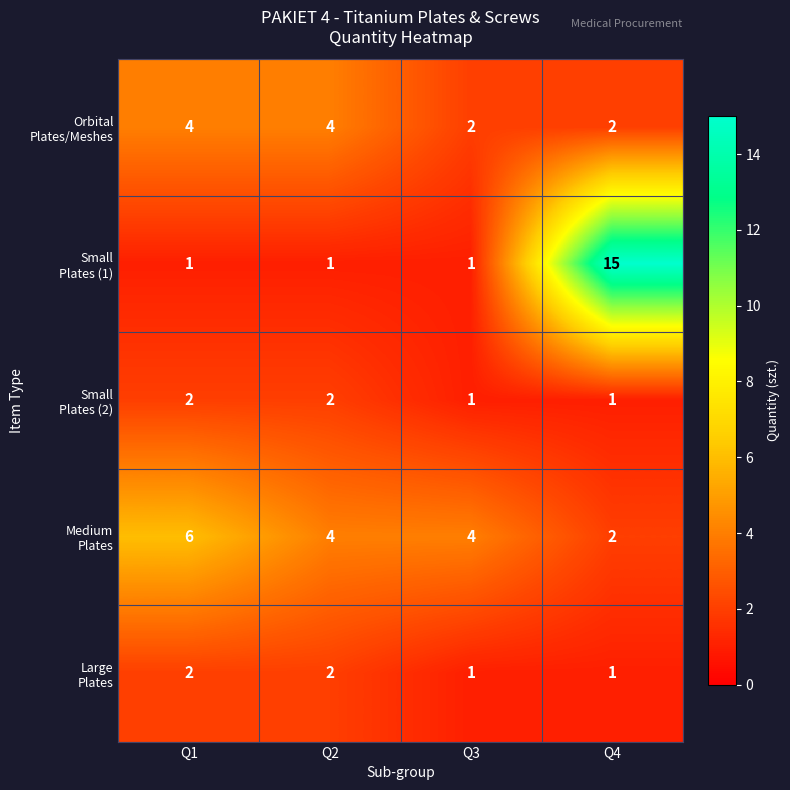

What is the total value across all series at Q2?

13